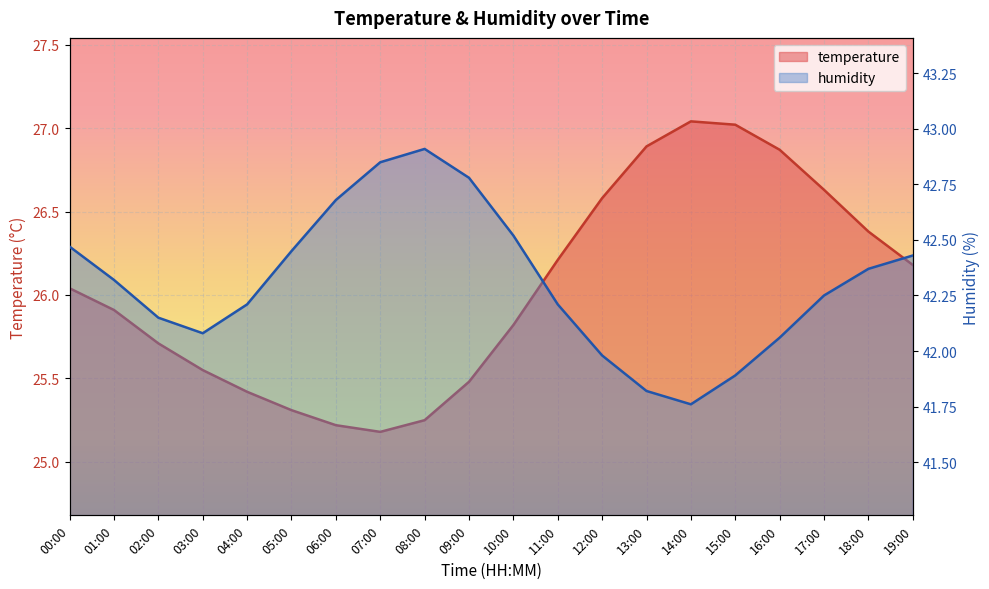

Between 09:00 and 08:00, which is larger?

09:00